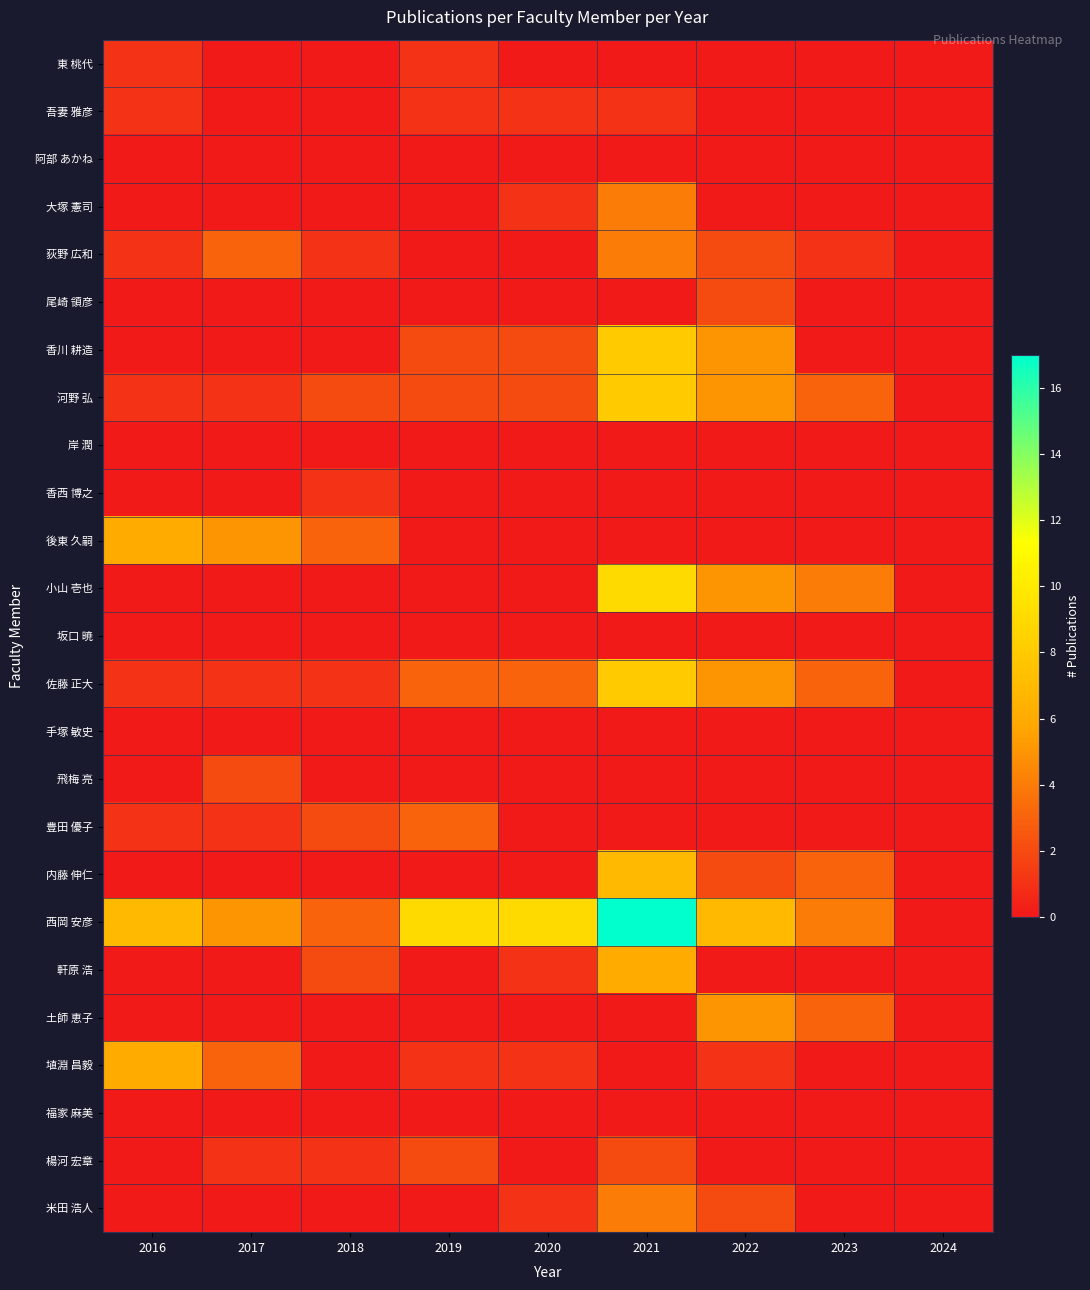

What is the spread (max minus min) of values at 2021?

17